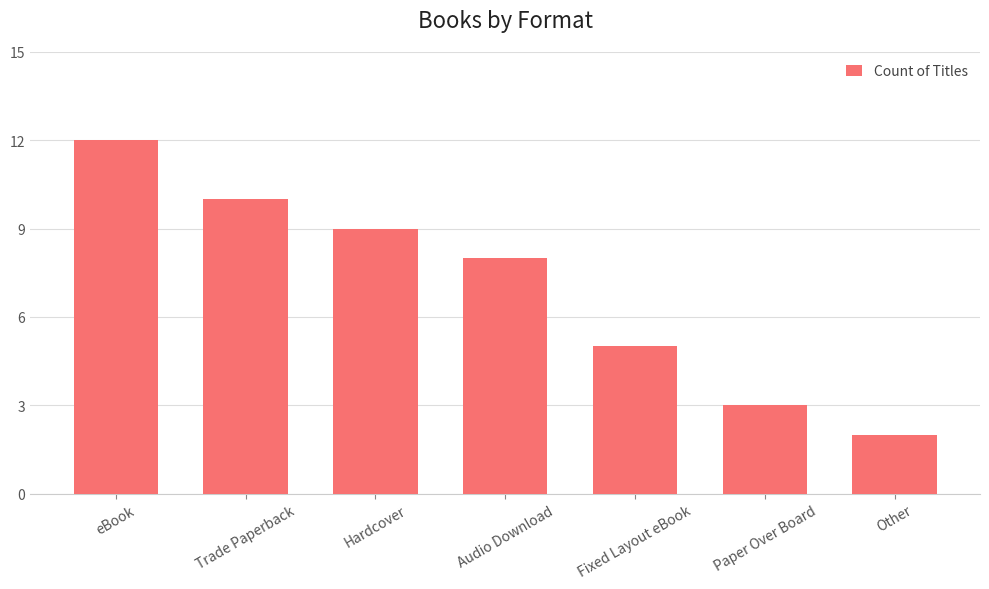

List the labels in order of value, smallest first.

Other, Paper Over Board, Fixed Layout eBook, Audio Download, Hardcover, Trade Paperback, eBook